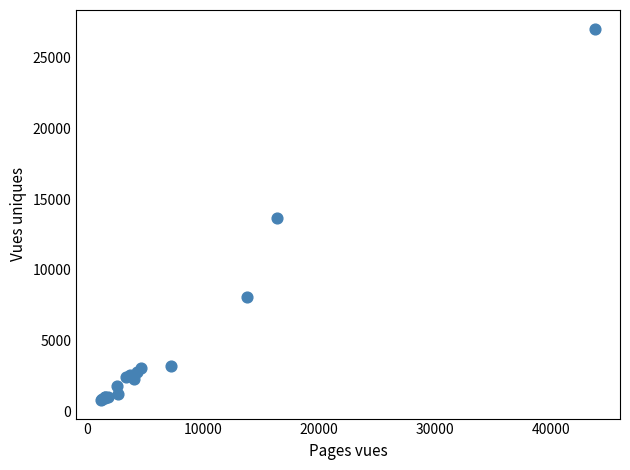

What Y value in the scatter plot is closest to 13924?

13636